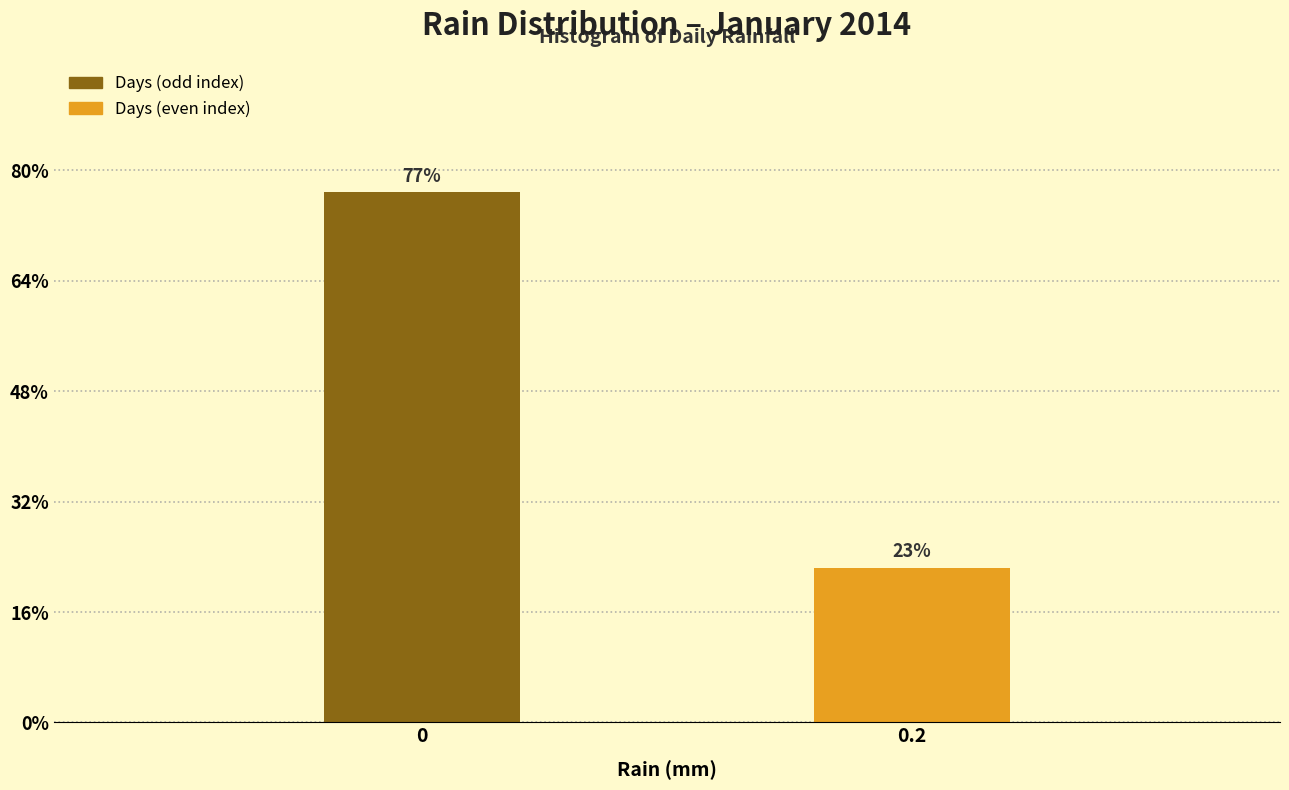

Does the chart contain any negative values?

No